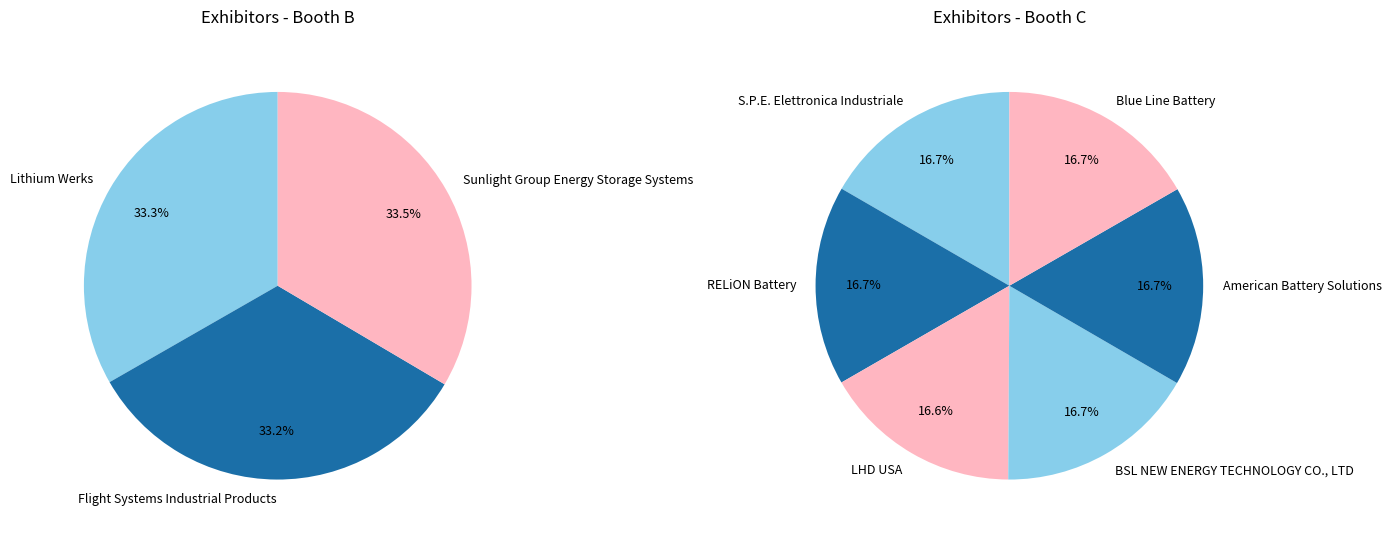

Count the number of slices in the pie.

9